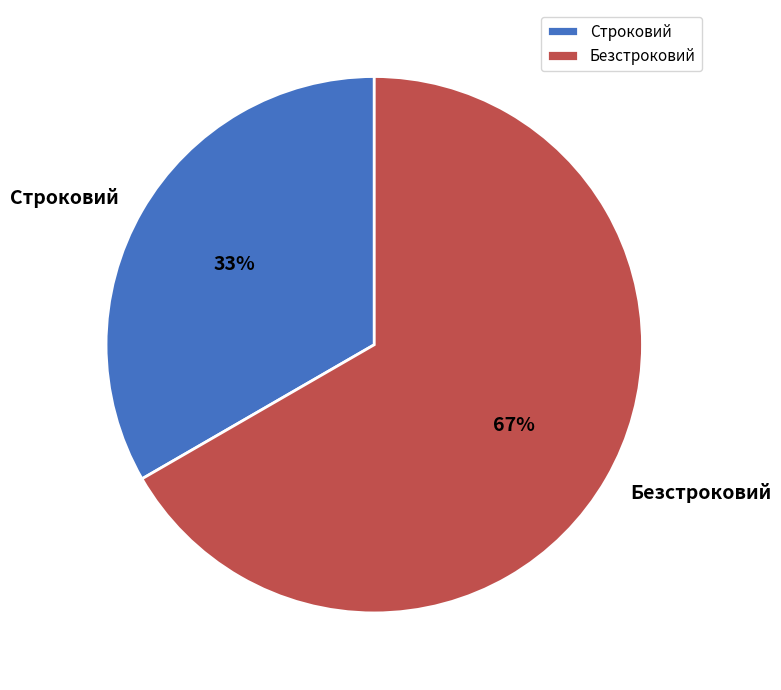

What percentage is the Строковий slice, to the nearest percent?

33%